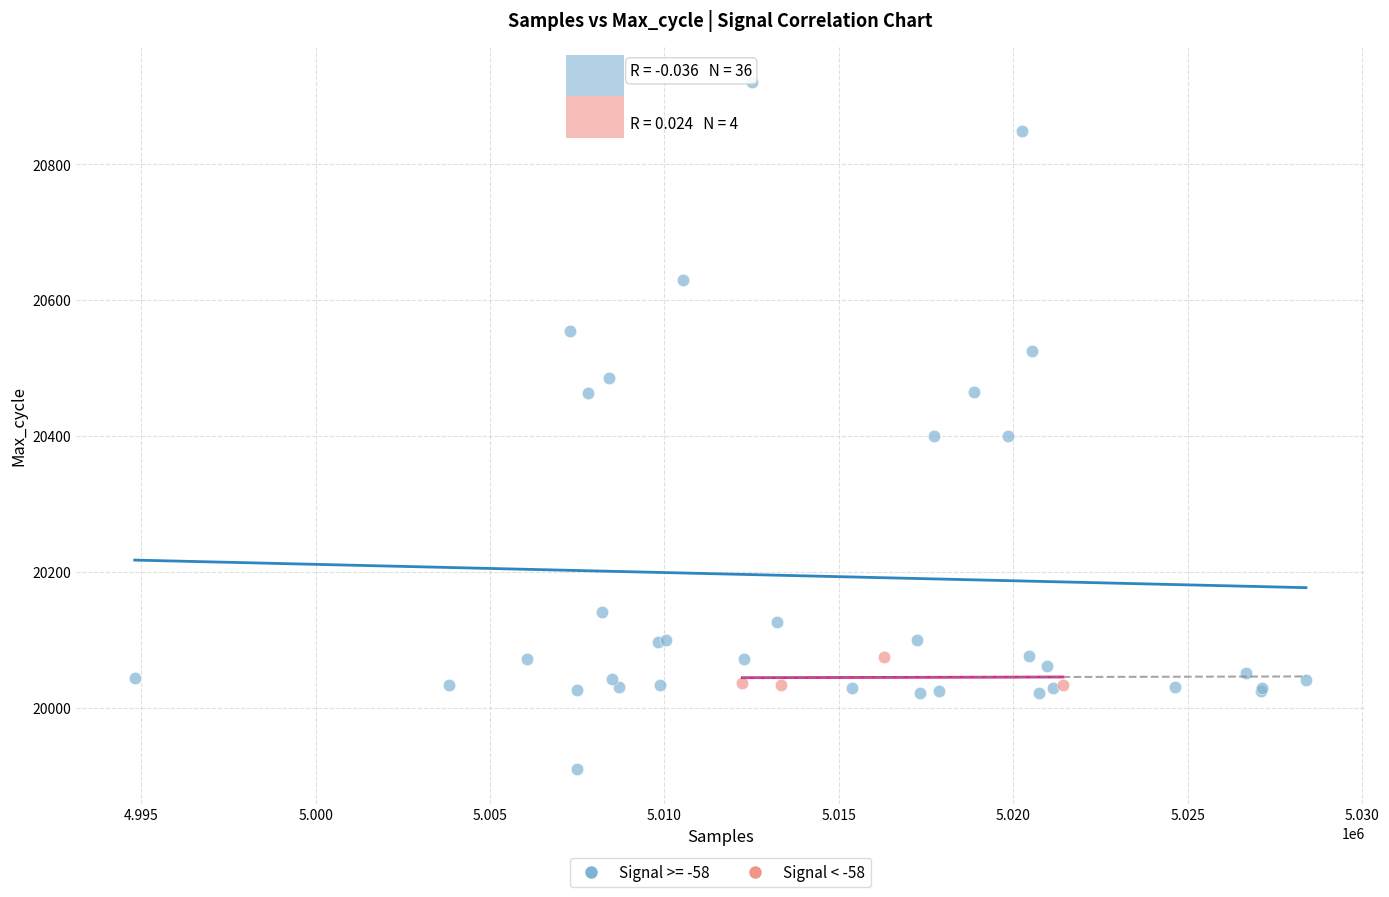

Which series contains the lowest Y value?

Signal >= -58